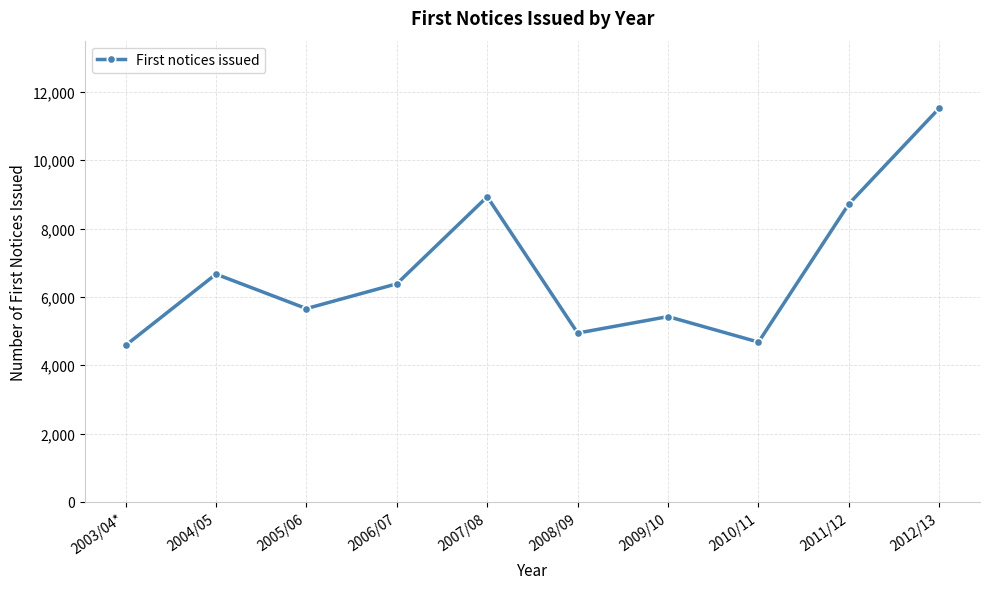

At which category does the data reach its first local valley?

2005/06